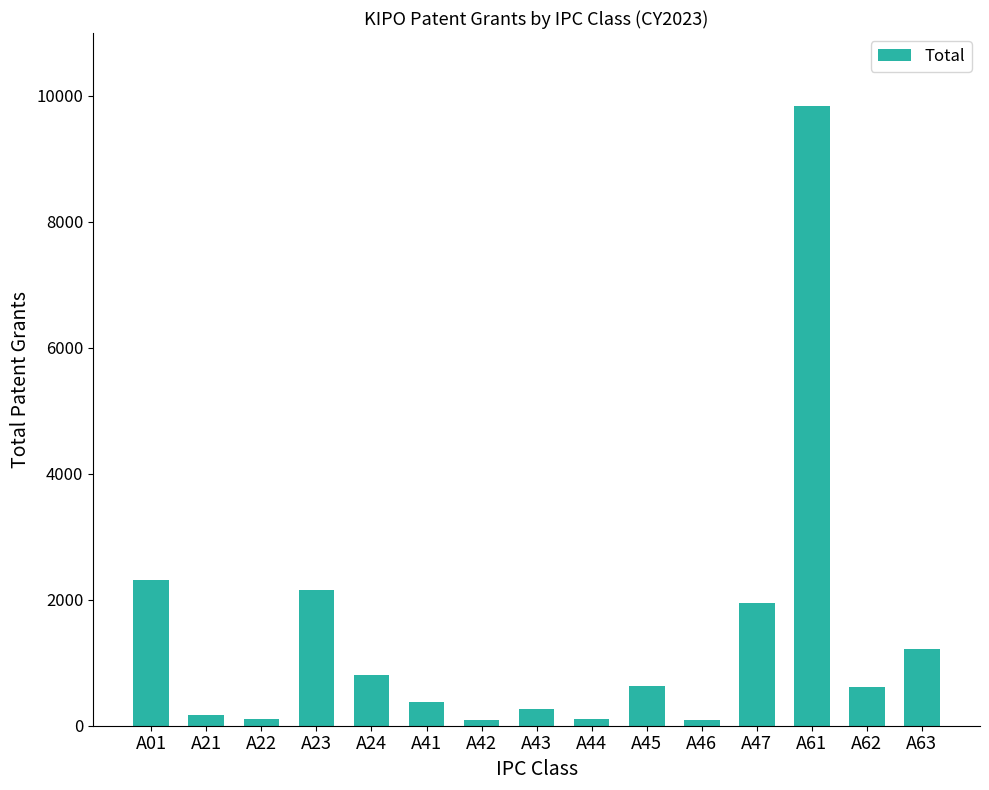

What is the change in value from A43 to A63?

+954